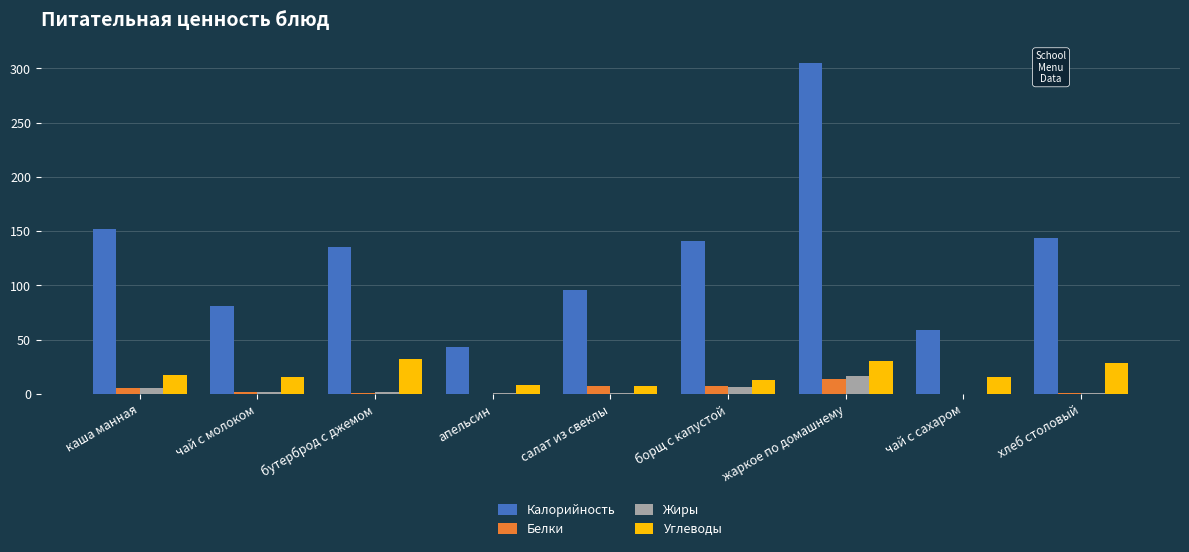

At which category is the sum across all series the highest?

жаркое по домашнему